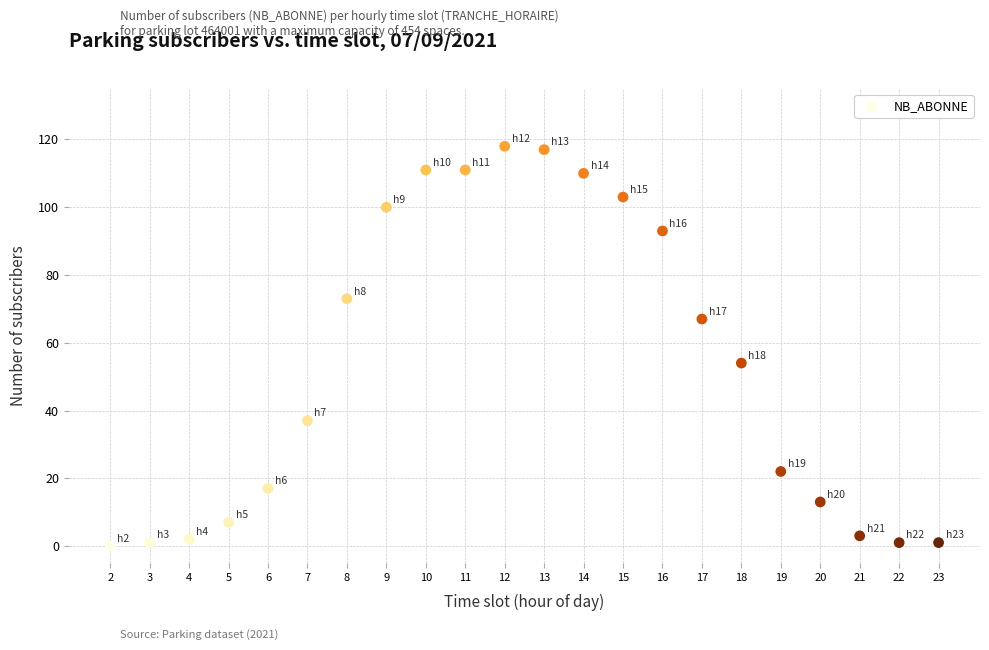

What is the range of Y values (max minus min)?

118